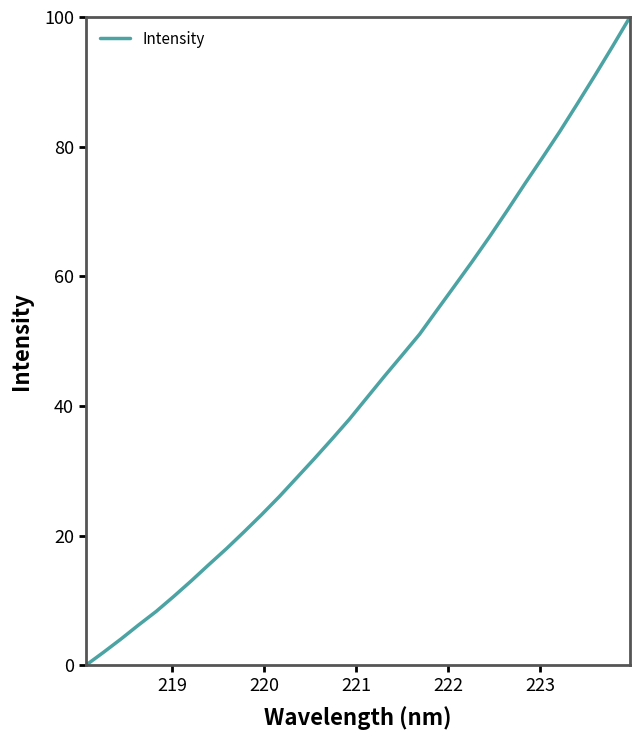

What is the difference between the maximum and minimum values?

100.0